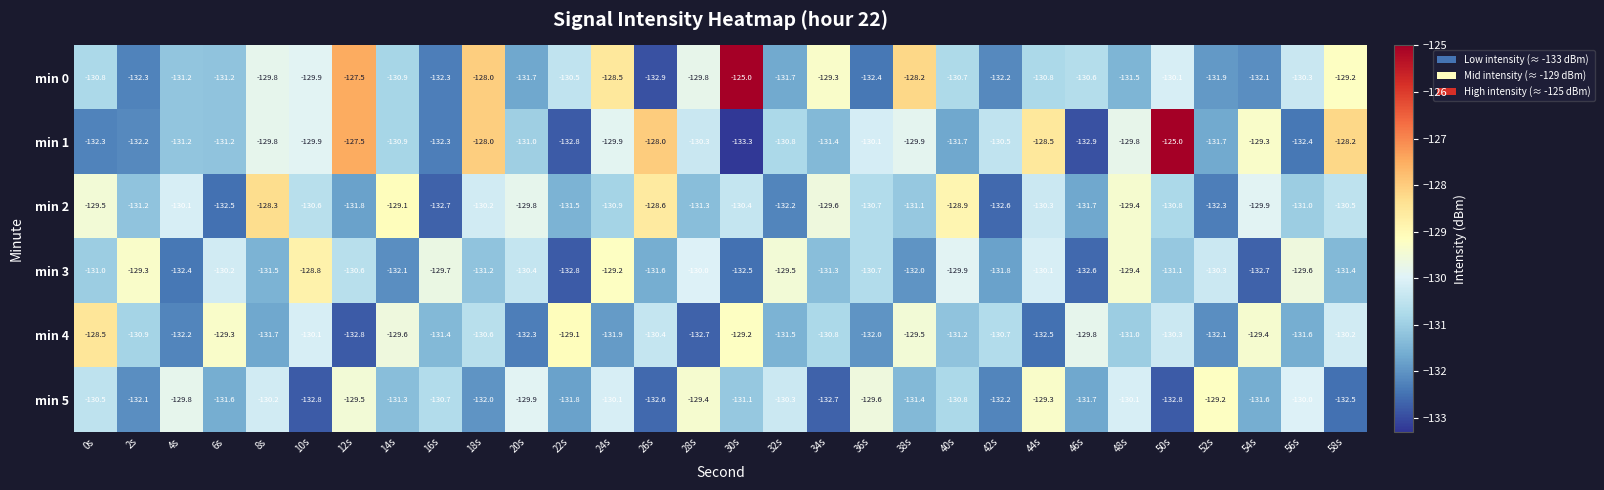

The value of min 5 at 18s is -132.0. True or false?

True